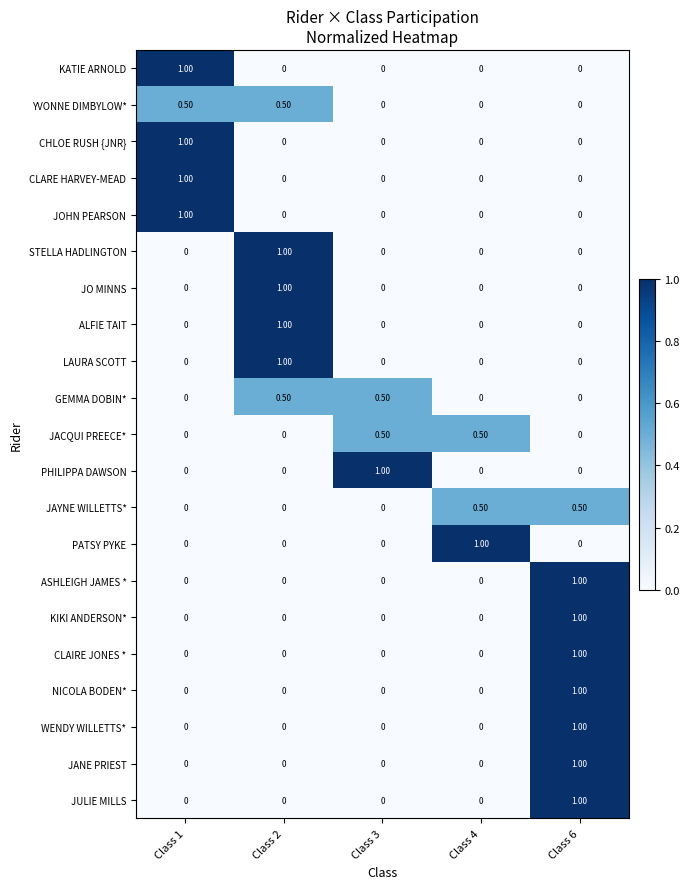

At which category is the sum across all series the highest?

Class 6